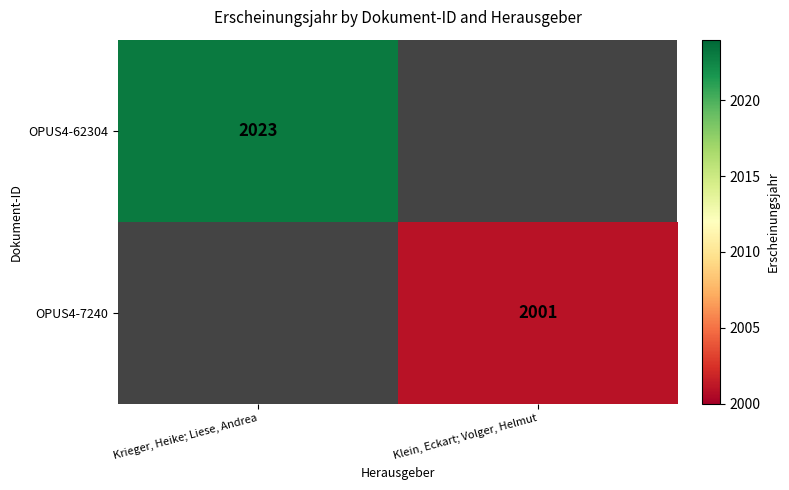

True or false: OPUS4-62304 has a value of 2023 at Krieger, Heike; Liese, Andrea.

True